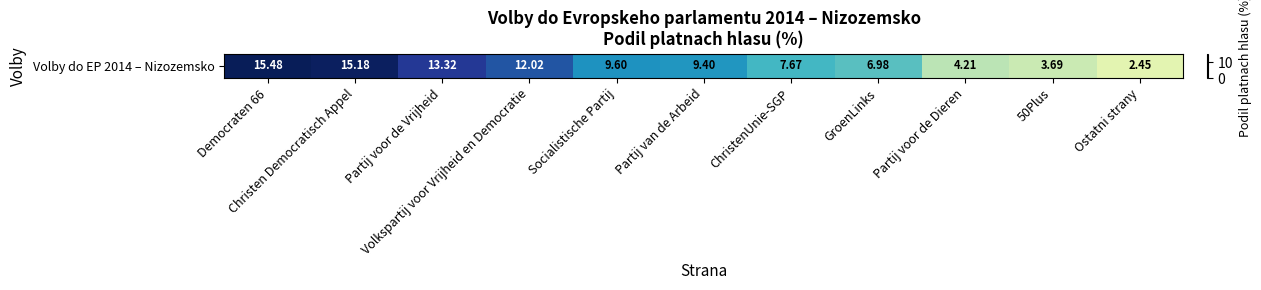

Where does the data first go above 9?

Democraten 66